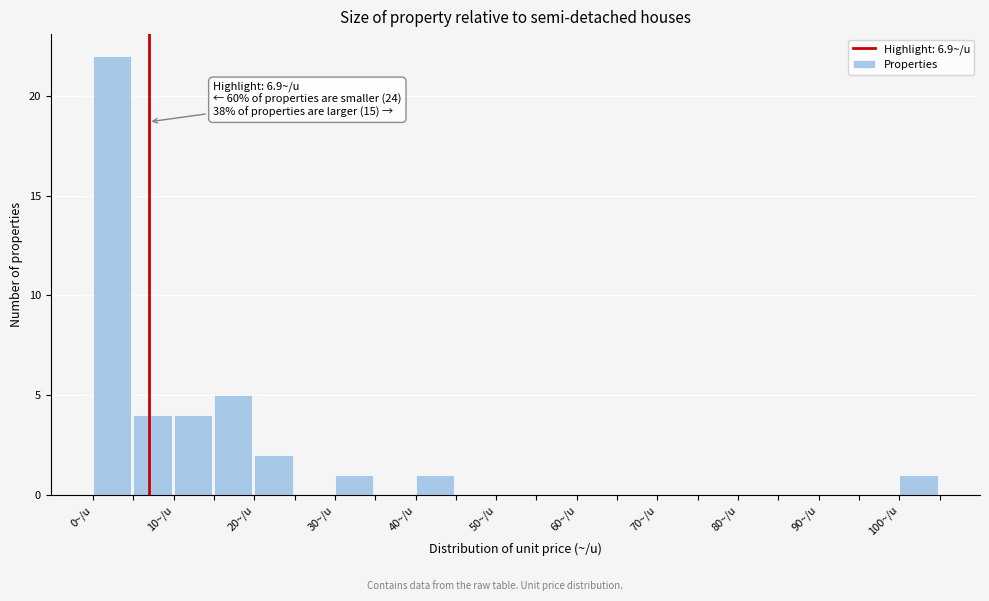

Over which range of the x-axis is the bar tallest?

0 to 5